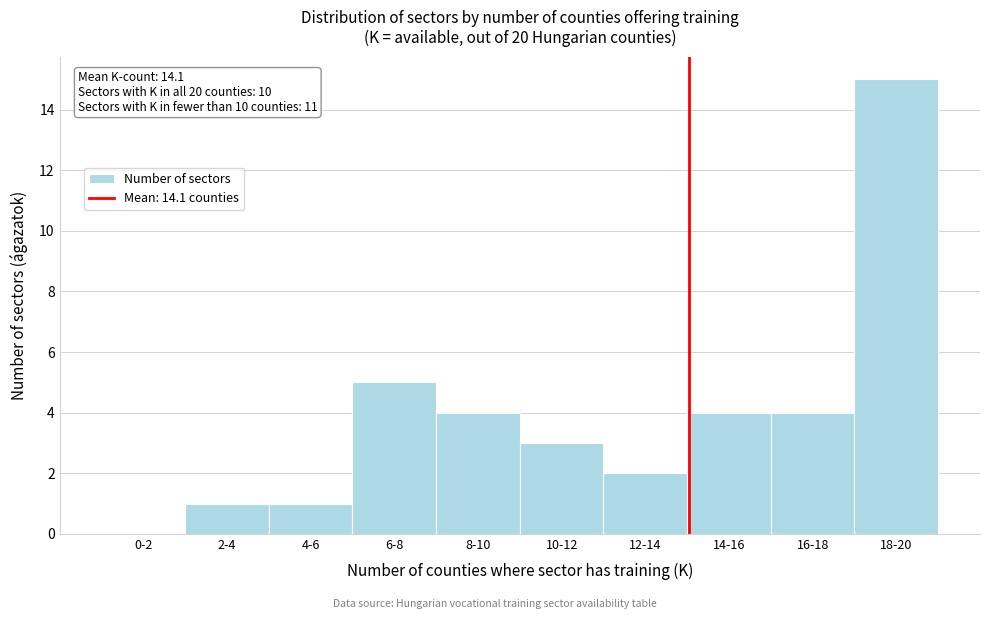

Reading left to right, what are all the values shown in this chart?

0-2=0	2-4=1	4-6=1	6-8=5	8-10=4	10-12=3	12-14=2	14-16=4	16-18=4	18-20=15